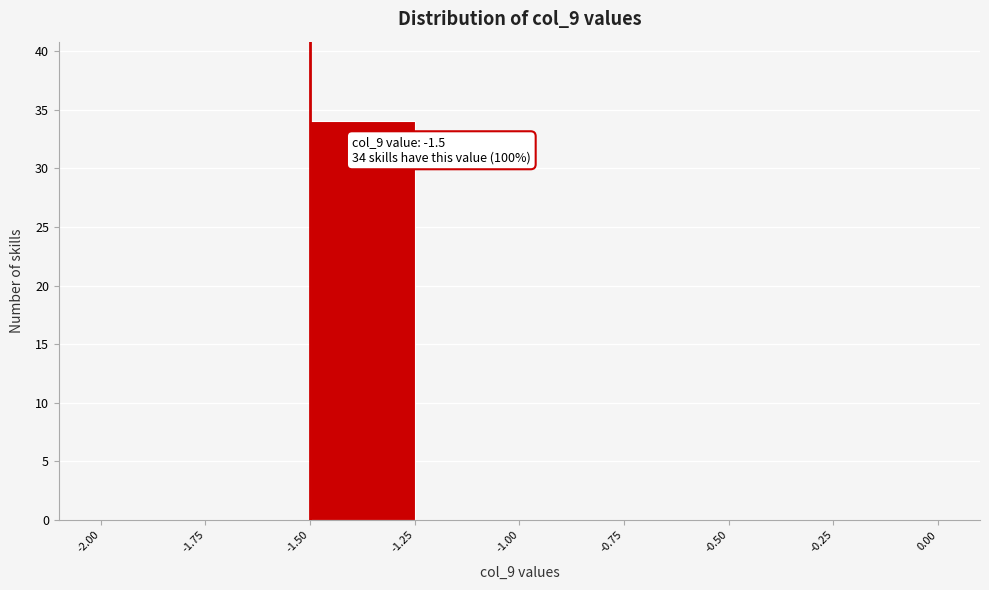

Over which range of the x-axis is the bar tallest?

-1.50 to -1.25